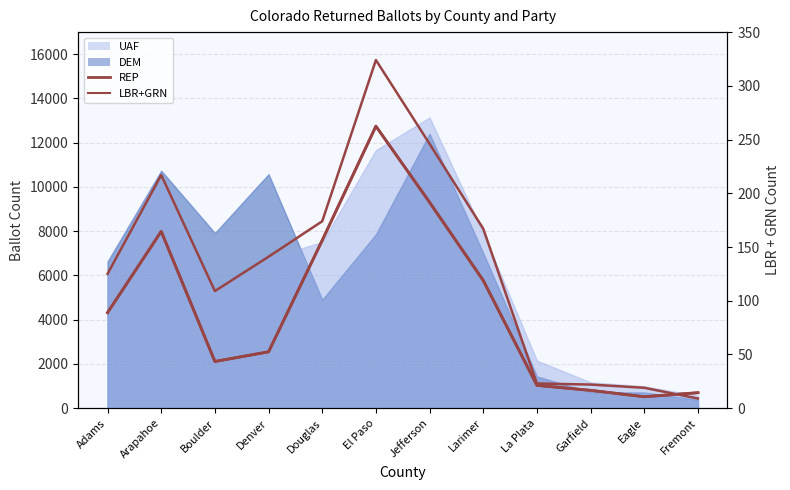

How many data points are less than 141?

6